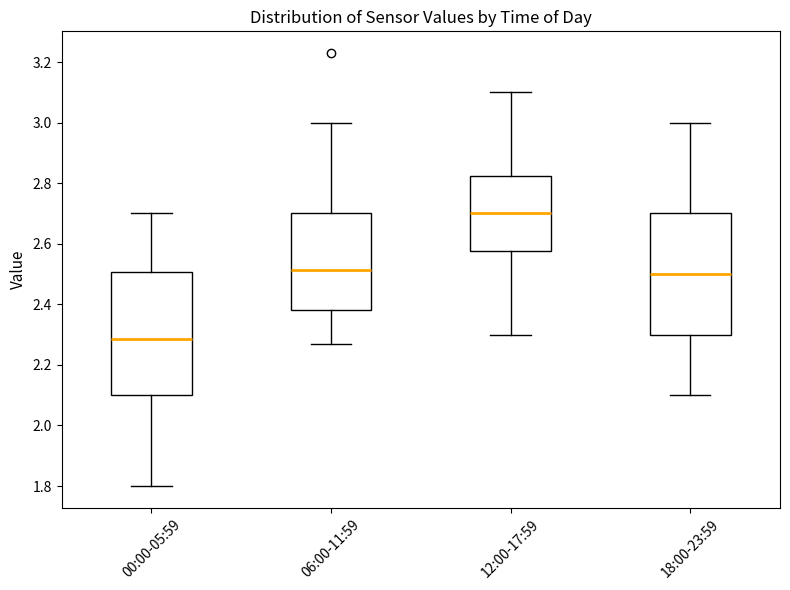

Where is the upper edge of the box for 12:00-17:59 on the y-axis? The values are not printed on the chart, so give them approximately, as read against the axis.

2.82